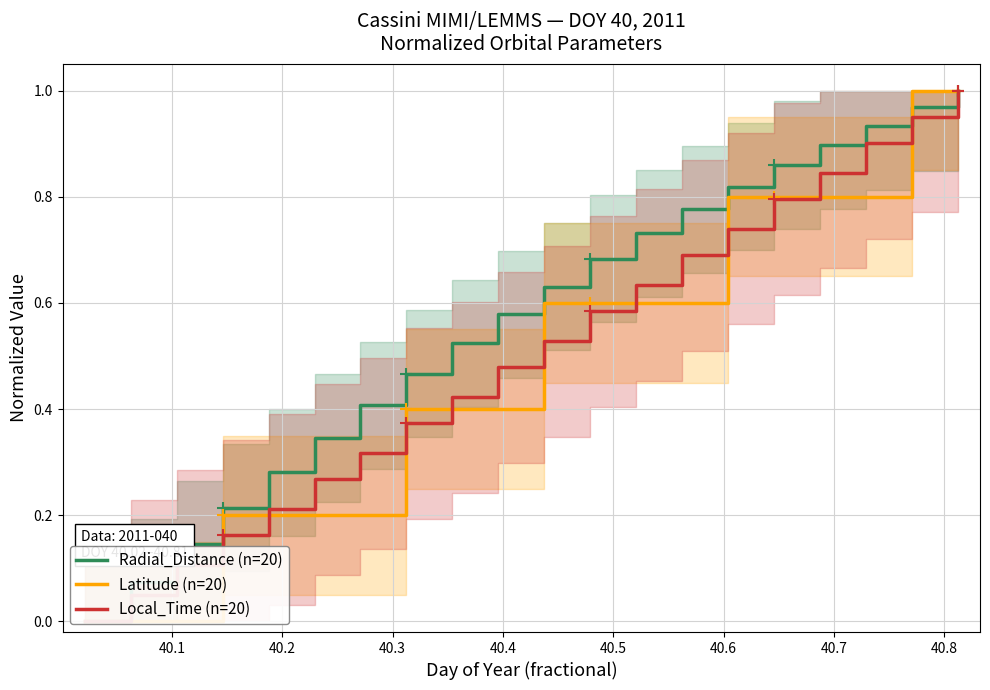

How many times do Latitude (n=20) and Radial_Distance (n=20) cross each other?

1